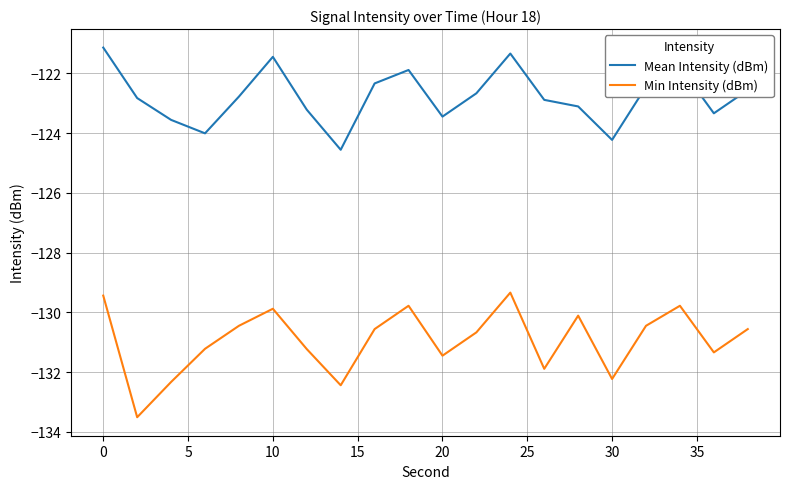

How many series are shown in this chart?

2